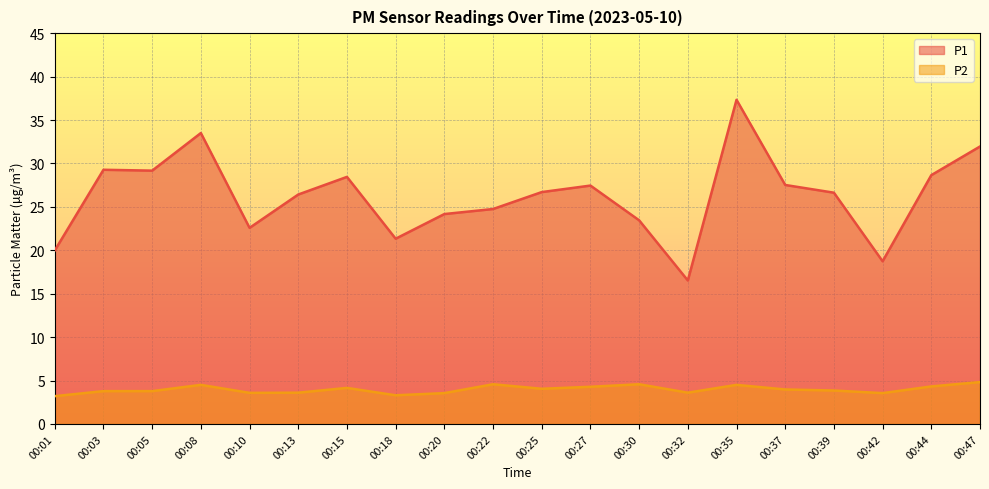

List the series in order of their peak value, highest first.

P1, P2